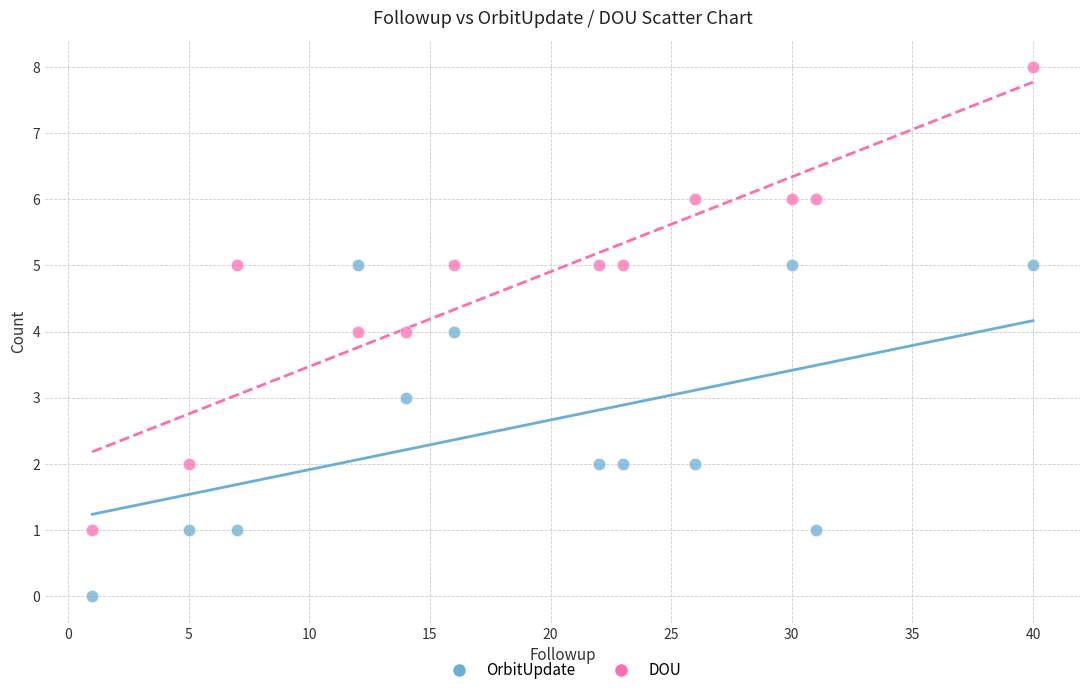

Across all data points, what is the range of Y values (max minus min)?

8